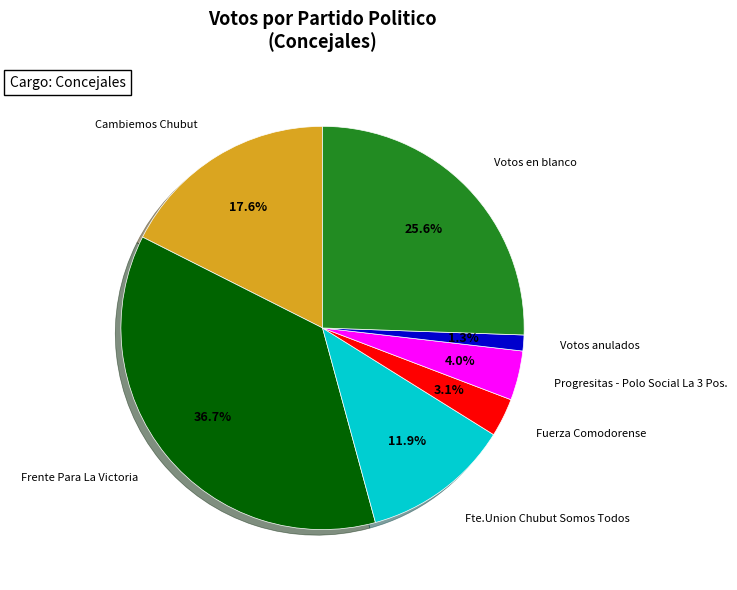

To the nearest percent, what portion does Frente Para La Victoria represent?

37%